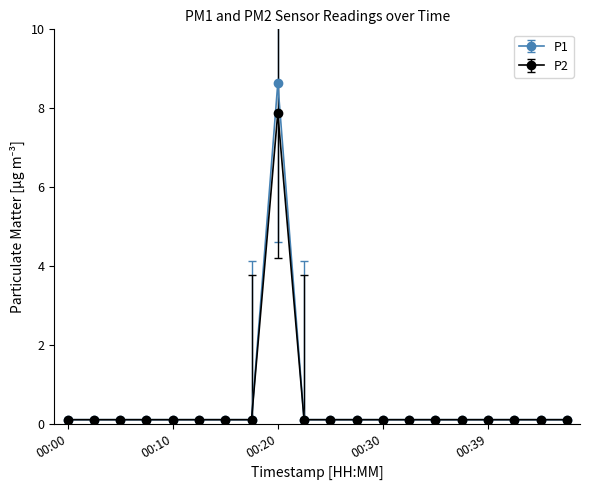

Does the chart display data point markers on the line(s)?

Yes